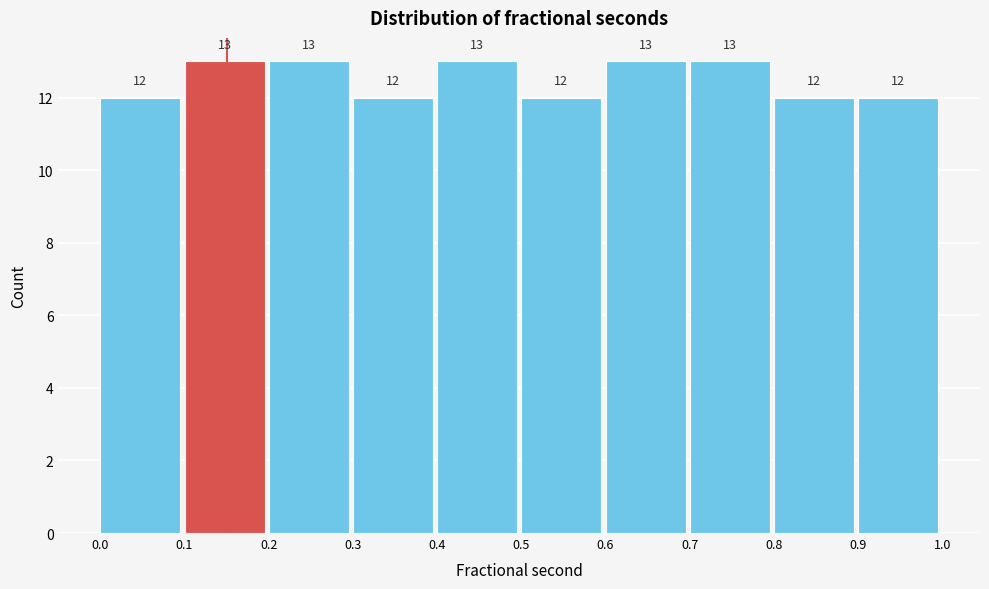

How tall is the bar that spans 0.9 to 1.0 on the x-axis?

12